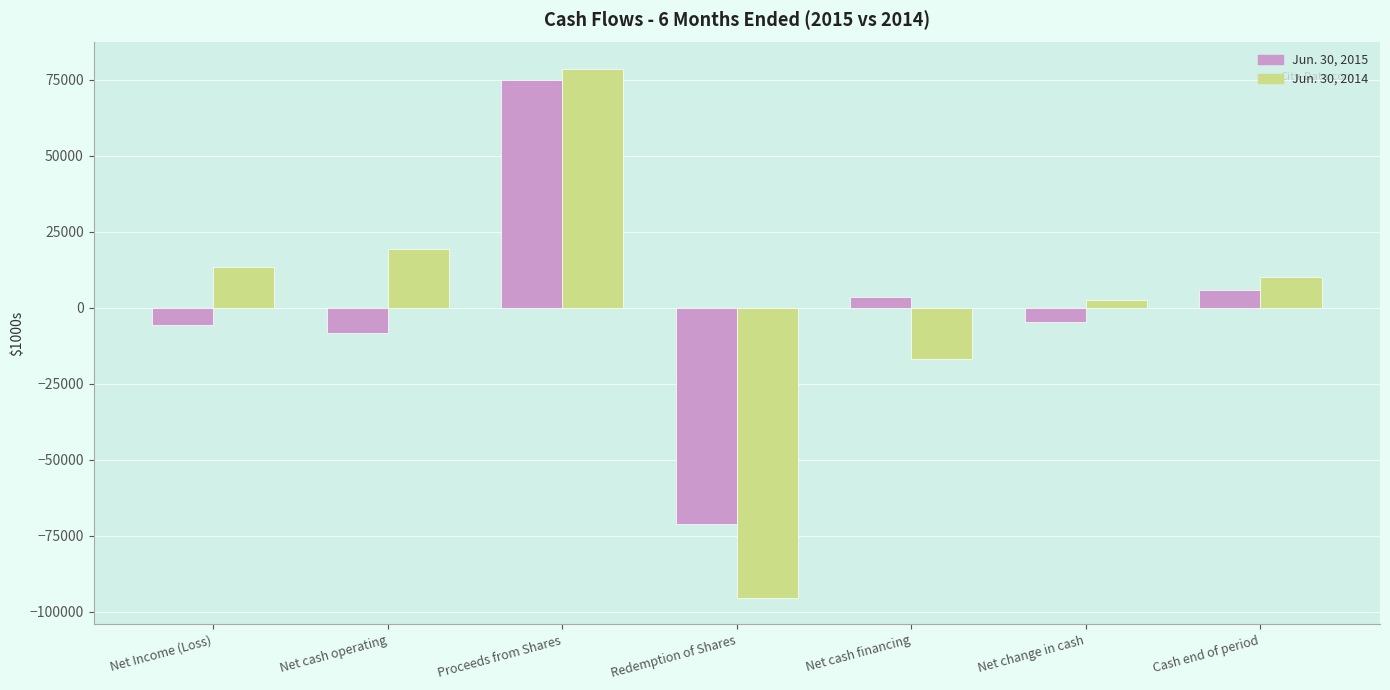

True or false: Jun. 30, 2015 has a value of -4815.5 at Net change in cash.

True